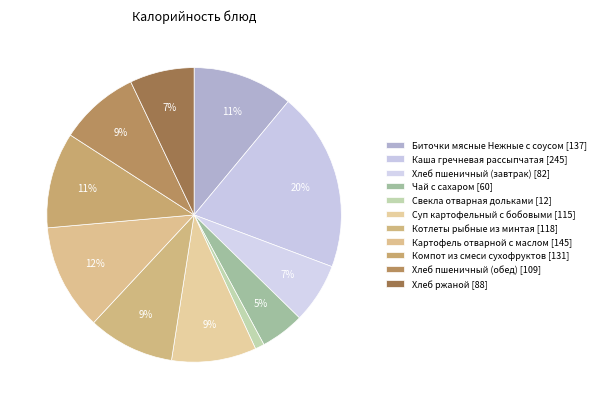

To the nearest percent, what is the difference between the Котлеты рыбные из минтая and Картофель отварной с маслом slice percentages?

2%